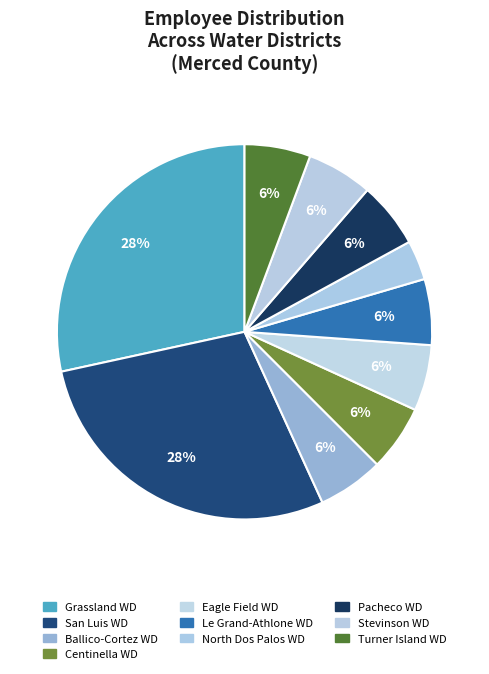

How many slices are in this pie chart?

10